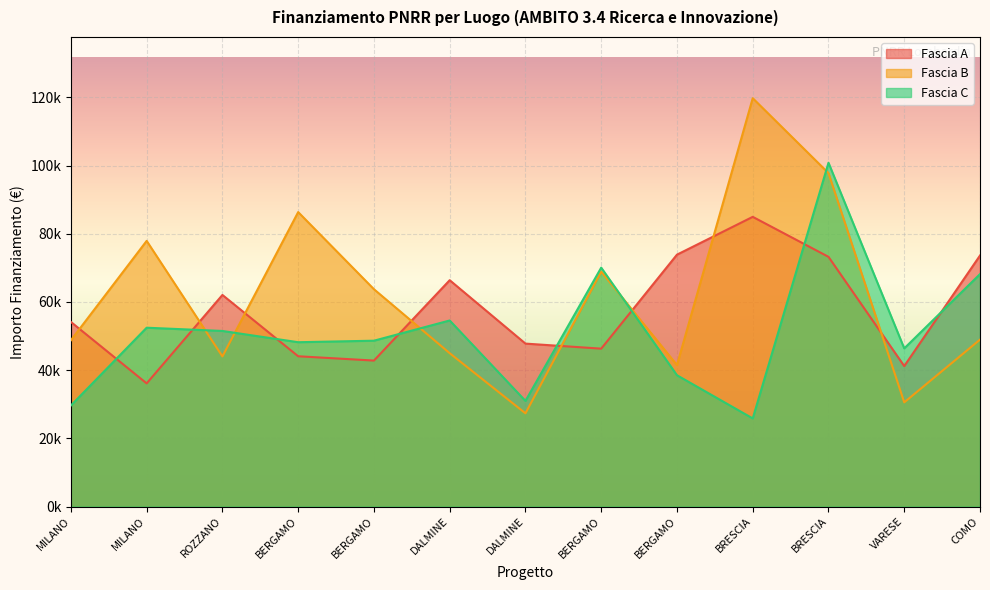

How many times do Fascia B and Fascia A cross each other?

8